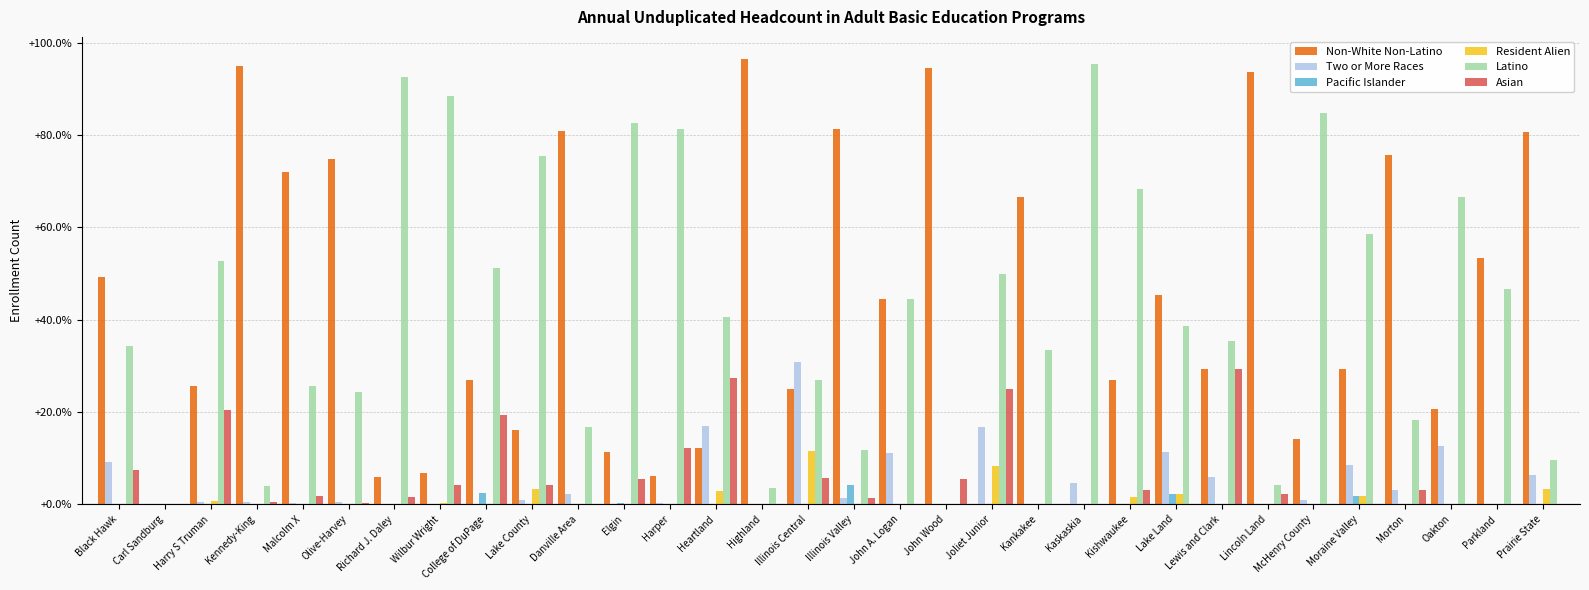

What is the total value across all series at Lincoln Land?

100.0